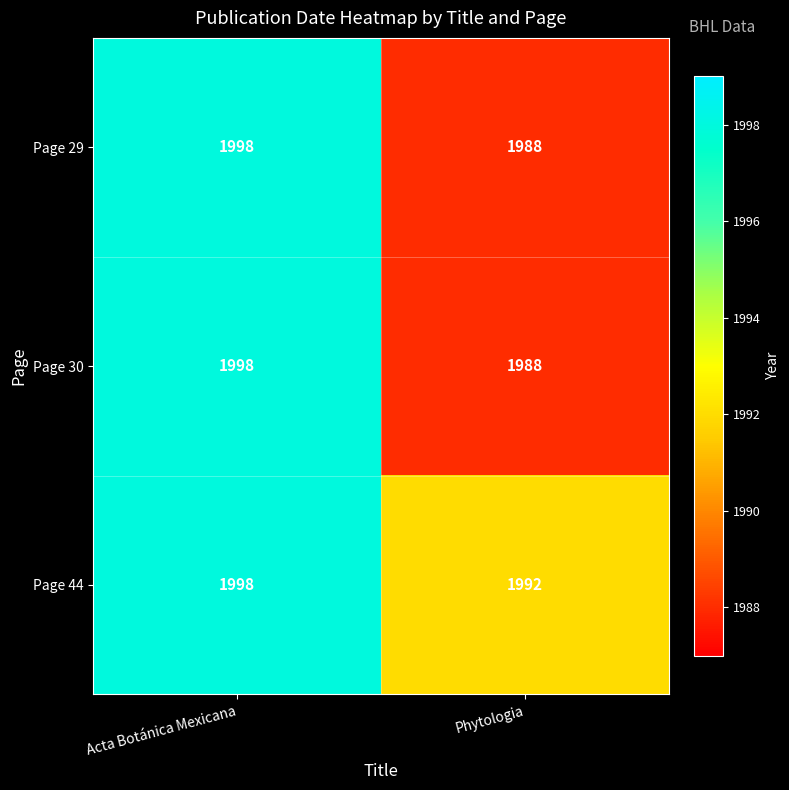

List the labels in order of Page 30 value, largest first.

Acta Botánica Mexicana, Phytologia